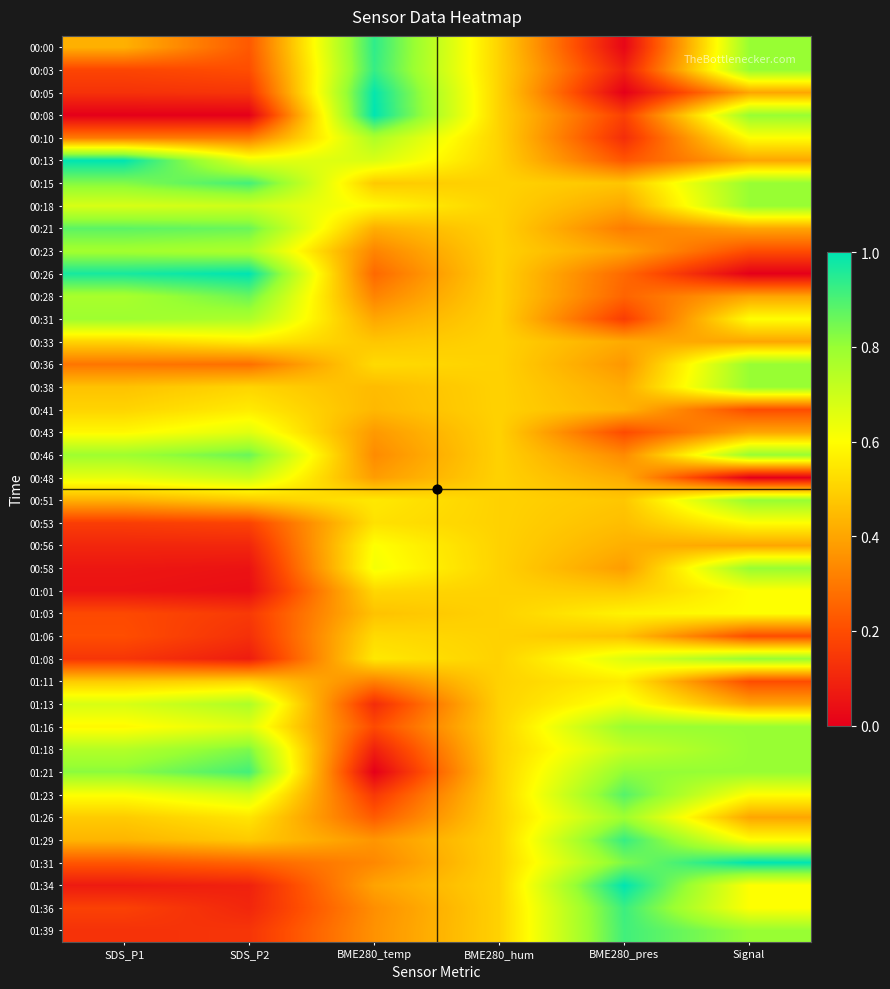

Reading left to right, list all the values displayed in this chart.

00:00: SDS_P1=0.4	SDS_P2=0.2	BME280_temp=0.9	BME280_hum=0.5	BME280_pres=0.0	Signal=0.8
00:03: SDS_P1=0.2	SDS_P2=0.2	BME280_temp=0.9	BME280_hum=0.5	BME280_pres=0.1	Signal=0.8
00:05: SDS_P1=0.1	SDS_P2=0.1	BME280_temp=1.0	BME280_hum=0.5	BME280_pres=0.0	Signal=0.4
00:08: SDS_P1=0.0	SDS_P2=0.0	BME280_temp=1.0	BME280_hum=0.5	BME280_pres=0.2	Signal=0.8
00:10: SDS_P1=0.3	SDS_P2=0.3	BME280_temp=0.8	BME280_hum=0.5	BME280_pres=0.1	Signal=0.6
00:13: SDS_P1=1.0	SDS_P2=0.6	BME280_temp=0.7	BME280_hum=0.5	BME280_pres=0.2	Signal=0.4
00:15: SDS_P1=0.8	SDS_P2=0.9	BME280_temp=0.5	BME280_hum=0.5	BME280_pres=0.5	Signal=0.8
00:18: SDS_P1=0.7	SDS_P2=0.7	BME280_temp=0.6	BME280_hum=0.5	BME280_pres=0.4	Signal=0.8
00:21: SDS_P1=0.9	SDS_P2=0.9	BME280_temp=0.4	BME280_hum=0.5	BME280_pres=0.3	Signal=0.4
00:23: SDS_P1=0.8	SDS_P2=0.8	BME280_temp=0.3	BME280_hum=0.5	BME280_pres=0.4	Signal=0.2
00:26: SDS_P1=1.0	SDS_P2=1.0	BME280_temp=0.3	BME280_hum=0.5	BME280_pres=0.3	Signal=0.0
00:28: SDS_P1=0.8	SDS_P2=0.9	BME280_temp=0.3	BME280_hum=0.5	BME280_pres=0.3	Signal=0.4
00:31: SDS_P1=0.8	SDS_P2=0.8	BME280_temp=0.4	BME280_hum=0.5	BME280_pres=0.2	Signal=0.6
00:33: SDS_P1=0.5	SDS_P2=0.6	BME280_temp=0.5	BME280_hum=0.5	BME280_pres=0.4	Signal=0.4
00:36: SDS_P1=0.3	SDS_P2=0.3	BME280_temp=0.5	BME280_hum=0.5	BME280_pres=0.4	Signal=0.8
00:38: SDS_P1=0.5	SDS_P2=0.5	BME280_temp=0.4	BME280_hum=0.5	BME280_pres=0.4	Signal=0.8
00:41: SDS_P1=0.5	SDS_P2=0.6	BME280_temp=0.4	BME280_hum=0.5	BME280_pres=0.4	Signal=0.2
00:43: SDS_P1=0.6	SDS_P2=0.7	BME280_temp=0.4	BME280_hum=0.5	BME280_pres=0.2	Signal=0.4
00:46: SDS_P1=0.8	SDS_P2=0.9	BME280_temp=0.3	BME280_hum=0.5	BME280_pres=0.3	Signal=0.8
00:48: SDS_P1=0.6	SDS_P2=0.7	BME280_temp=0.4	BME280_hum=0.5	BME280_pres=0.4	Signal=0.0
00:51: SDS_P1=0.4	SDS_P2=0.5	BME280_temp=0.6	BME280_hum=0.5	BME280_pres=0.5	Signal=0.8
00:53: SDS_P1=0.2	SDS_P2=0.2	BME280_temp=0.5	BME280_hum=0.5	BME280_pres=0.5	Signal=0.6
00:56: SDS_P1=0.1	SDS_P2=0.1	BME280_temp=0.6	BME280_hum=0.5	BME280_pres=0.4	Signal=0.4
00:58: SDS_P1=0.1	SDS_P2=0.1	BME280_temp=0.6	BME280_hum=0.5	BME280_pres=0.4	Signal=0.8
01:01: SDS_P1=0.1	SDS_P2=0.0	BME280_temp=0.5	BME280_hum=0.5	BME280_pres=0.5	Signal=0.6
01:03: SDS_P1=0.2	SDS_P2=0.2	BME280_temp=0.5	BME280_hum=0.5	BME280_pres=0.6	Signal=0.6
01:06: SDS_P1=0.2	SDS_P2=0.1	BME280_temp=0.5	BME280_hum=0.5	BME280_pres=0.5	Signal=0.2
01:08: SDS_P1=0.1	SDS_P2=0.1	BME280_temp=0.6	BME280_hum=0.5	BME280_pres=0.7	Signal=0.8
01:11: SDS_P1=0.5	SDS_P2=0.5	BME280_temp=0.3	BME280_hum=0.5	BME280_pres=0.6	Signal=0.2
01:13: SDS_P1=0.7	SDS_P2=0.8	BME280_temp=0.1	BME280_hum=0.5	BME280_pres=0.6	Signal=0.4
01:16: SDS_P1=0.6	SDS_P2=0.7	BME280_temp=0.2	BME280_hum=0.5	BME280_pres=0.8	Signal=0.8
01:18: SDS_P1=0.7	SDS_P2=0.8	BME280_temp=0.1	BME280_hum=0.5	BME280_pres=0.7	Signal=0.8
01:21: SDS_P1=0.8	SDS_P2=0.9	BME280_temp=0.0	BME280_hum=0.5	BME280_pres=0.8	Signal=0.8
01:23: SDS_P1=0.6	SDS_P2=0.7	BME280_temp=0.1	BME280_hum=0.5	BME280_pres=0.9	Signal=0.6
01:26: SDS_P1=0.5	SDS_P2=0.5	BME280_temp=0.2	BME280_hum=0.5	BME280_pres=0.8	Signal=0.4
01:29: SDS_P1=0.4	SDS_P2=0.5	BME280_temp=0.4	BME280_hum=0.5	BME280_pres=0.9	Signal=0.6
01:31: SDS_P1=0.2	SDS_P2=0.3	BME280_temp=0.3	BME280_hum=0.5	BME280_pres=0.8	Signal=1.0
01:34: SDS_P1=0.1	SDS_P2=0.1	BME280_temp=0.4	BME280_hum=0.5	BME280_pres=1.0	Signal=0.6
01:36: SDS_P1=0.2	SDS_P2=0.1	BME280_temp=0.3	BME280_hum=0.5	BME280_pres=0.9	Signal=0.6
01:39: SDS_P1=0.1	SDS_P2=0.1	BME280_temp=0.4	BME280_hum=0.5	BME280_pres=0.9	Signal=0.8